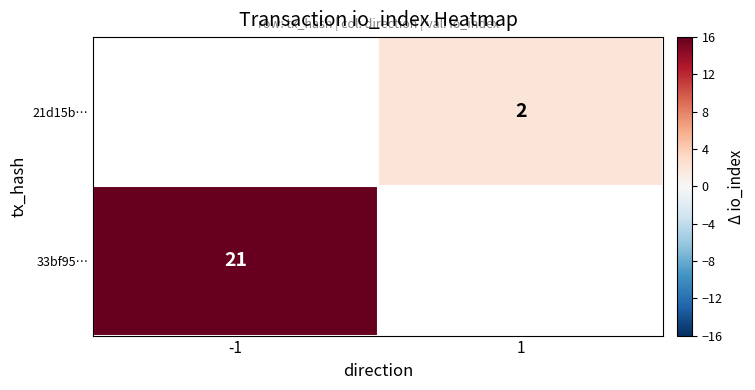

The 21d15b… series shows 0 at 1. True or false?

False